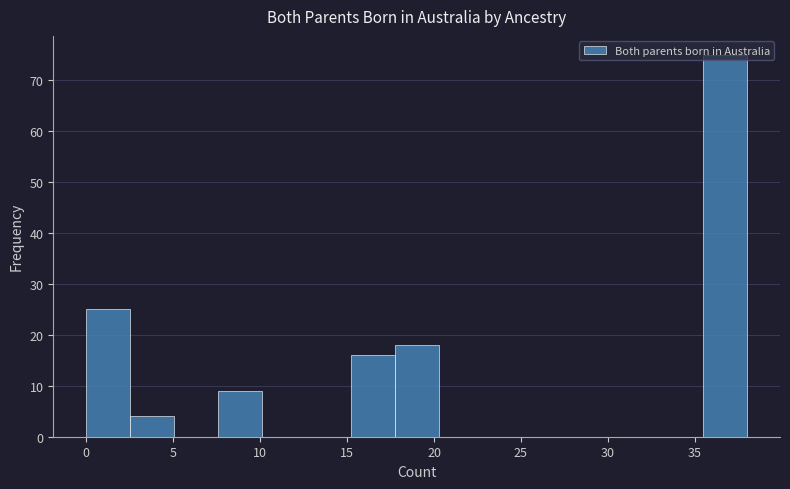

Reading left to right, transcribe this chart: for each bar, give the range it covers on the x-axis and its height. Neither the bar edges nor the heights are printed on the chart, so give them approximately, as read against the axes.

0.0 to 2.5: 25
2.5 to 5.0: 4
5.0 to 7.5: 0
7.5 to 10.0: 9
10.0 to 12.5: 0
12.5 to 15.0: 0
15.0 to 17.5: 16
17.5 to 20.5: 18
20.5 to 23.0: 0
23.0 to 25.5: 0
25.5 to 28.0: 0
28.0 to 30.5: 0
30.5 to 33.0: 0
33.0 to 35.5: 0
35.5 to 38.0: 75